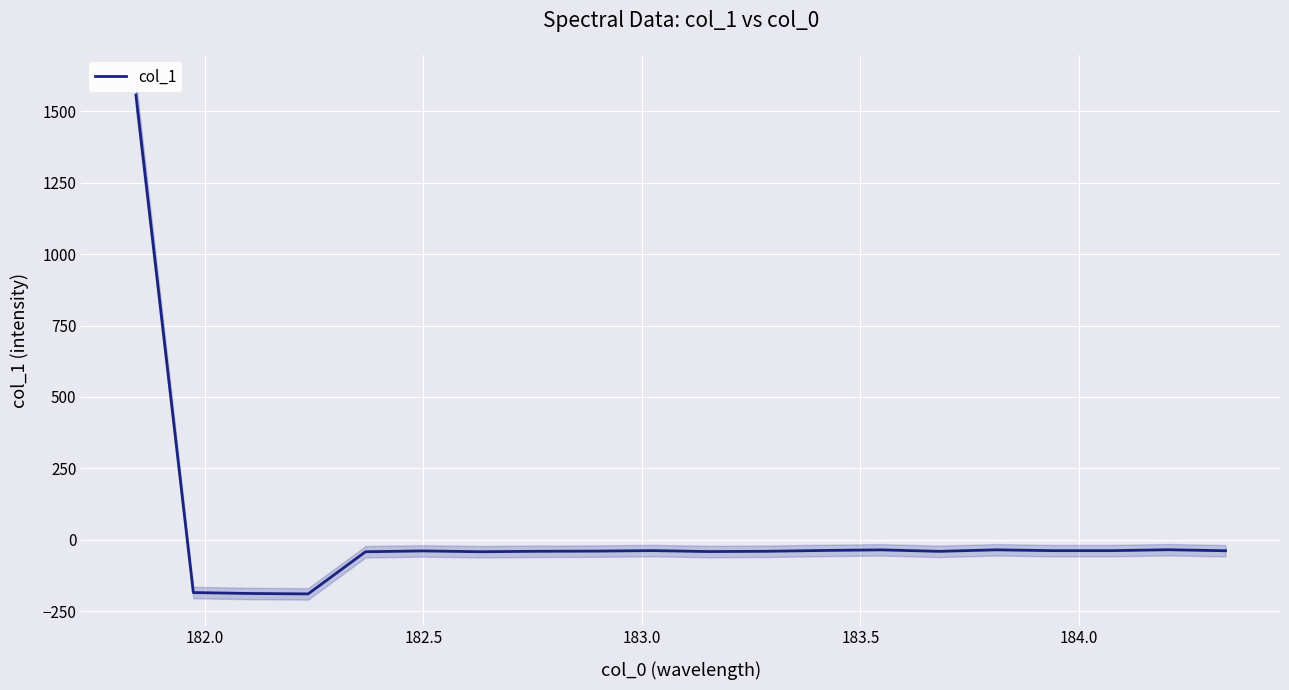

What is the minimum value for col_1?

-189.6